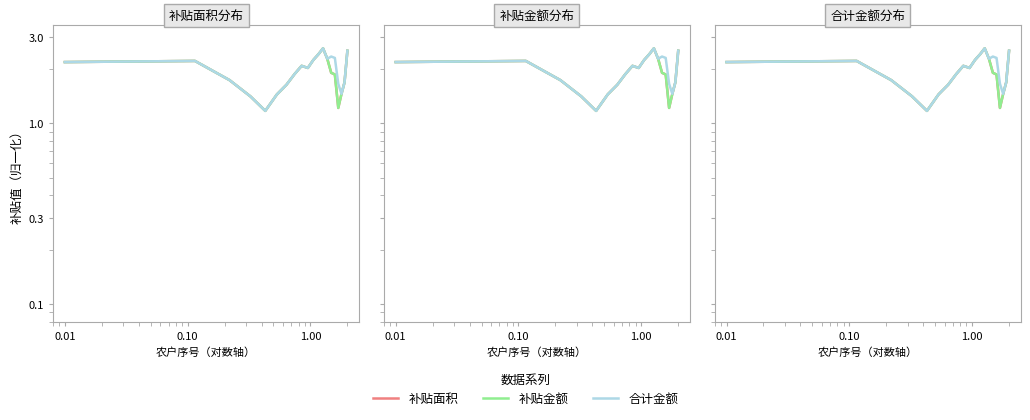

Does the chart display data point markers on the line(s)?

No